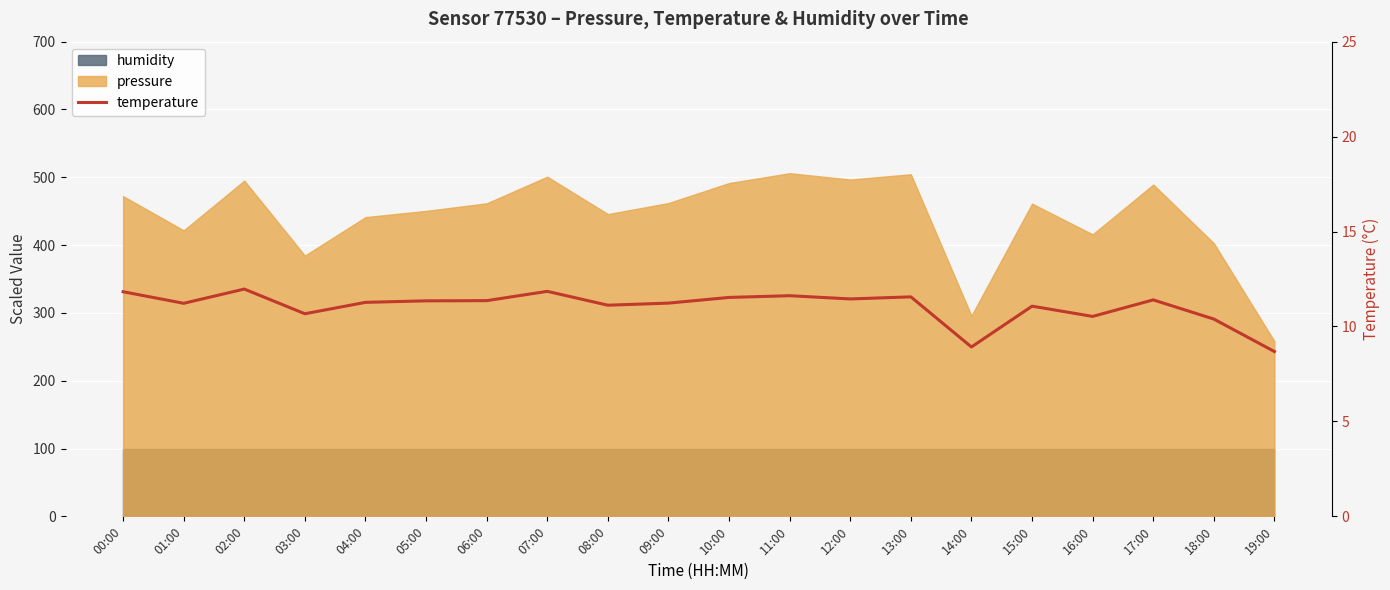

Reading left to right, what are all the values shown in this chart?

11.8	11.2	12.0	10.7	11.3	11.3	11.4	11.8	11.1	11.2	11.5	11.6	11.4	11.6	8.9	11.1	10.5	11.4	10.4	8.7